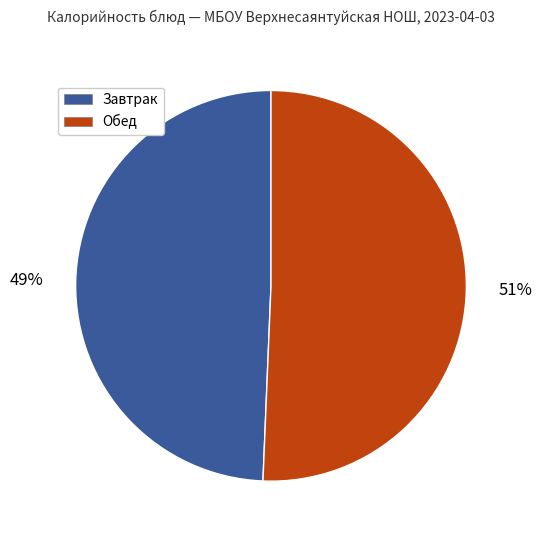

Approximately how many times larger is the value at Завтрак compared to Обед?

1.0